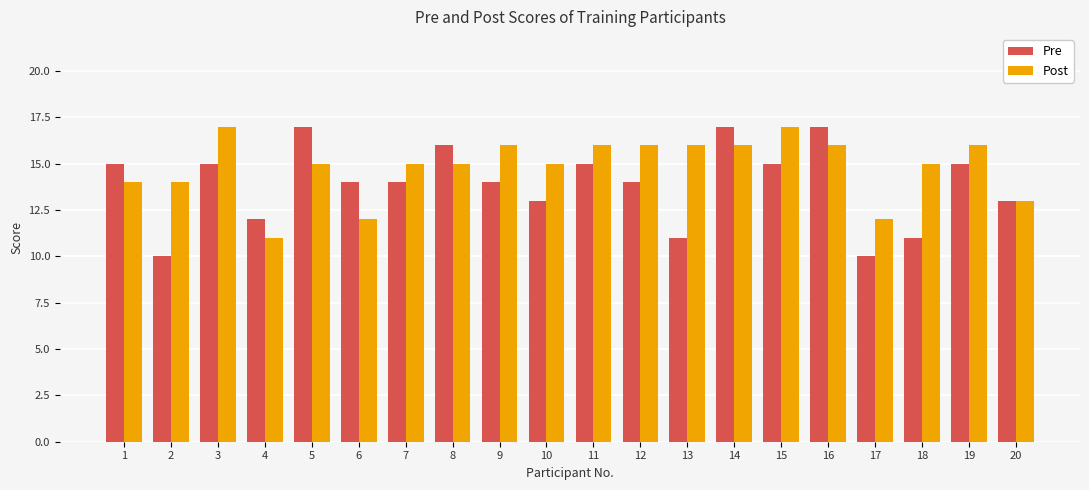

What is the value of the Pre bar at the 5th from the left?

17